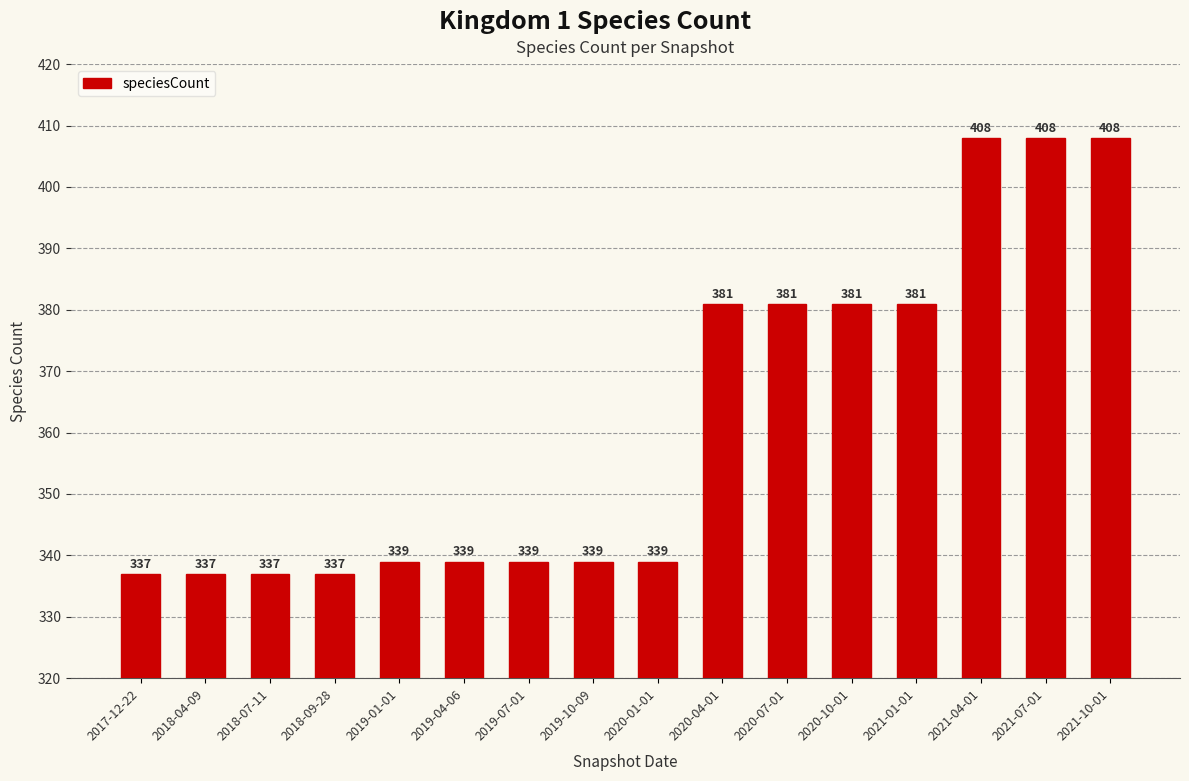

True or false: the data shows 337 at 2018-09-28.

True